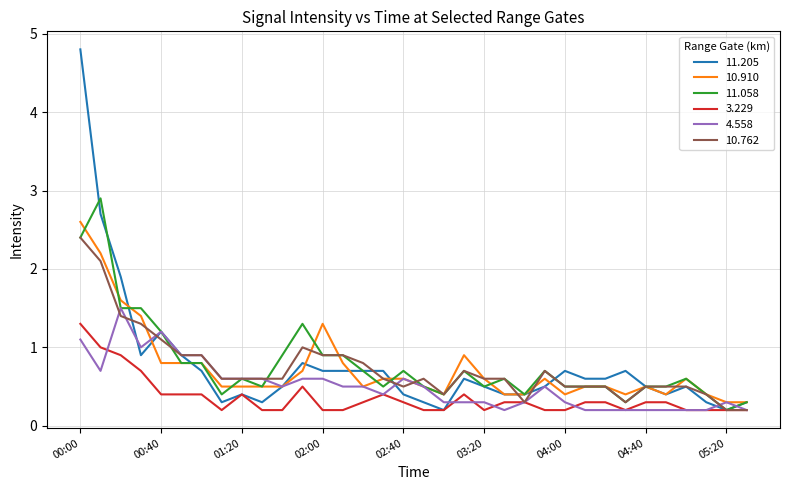

What is the highest value of the 10.762 series?

2.4